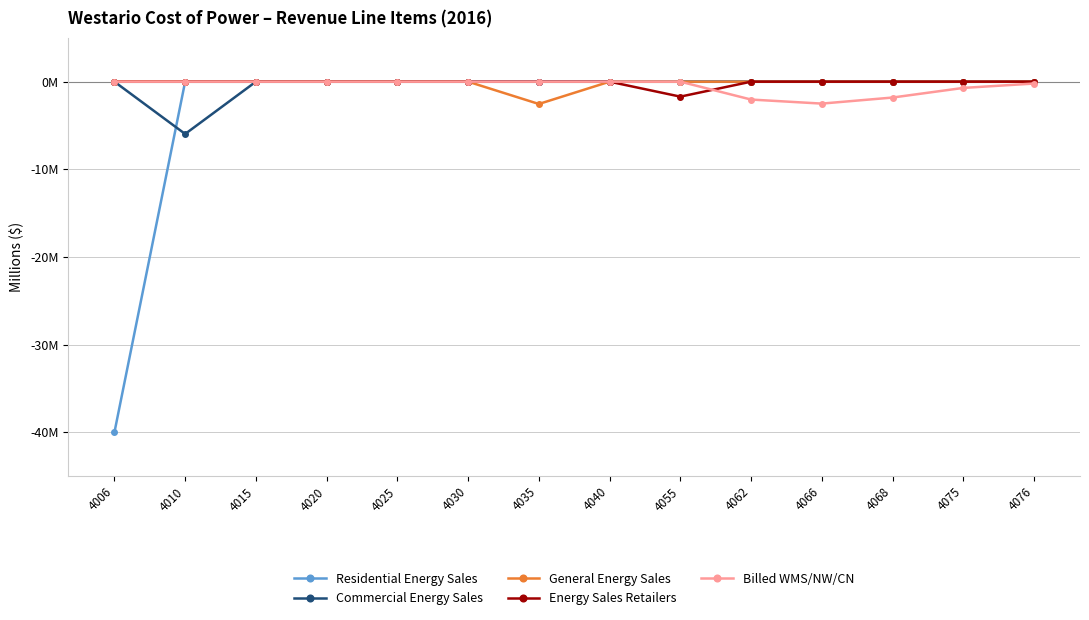

Does the chart have visible grid lines?

Yes